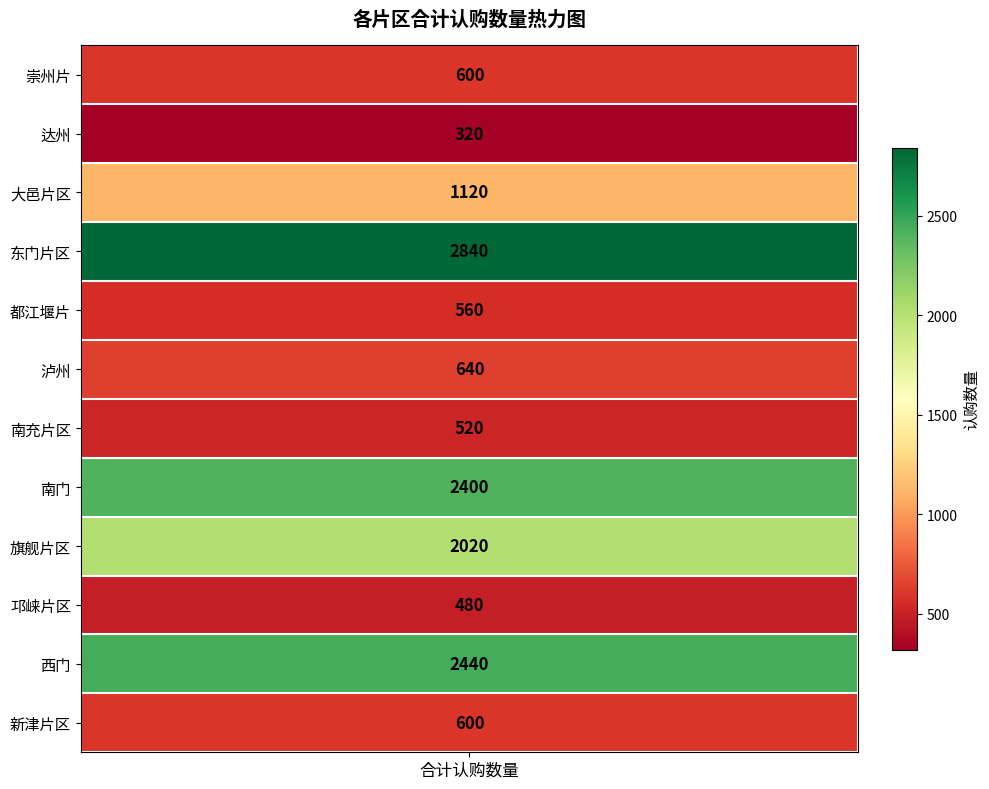

Which label corresponds to the largest value in the chart?

东门片区